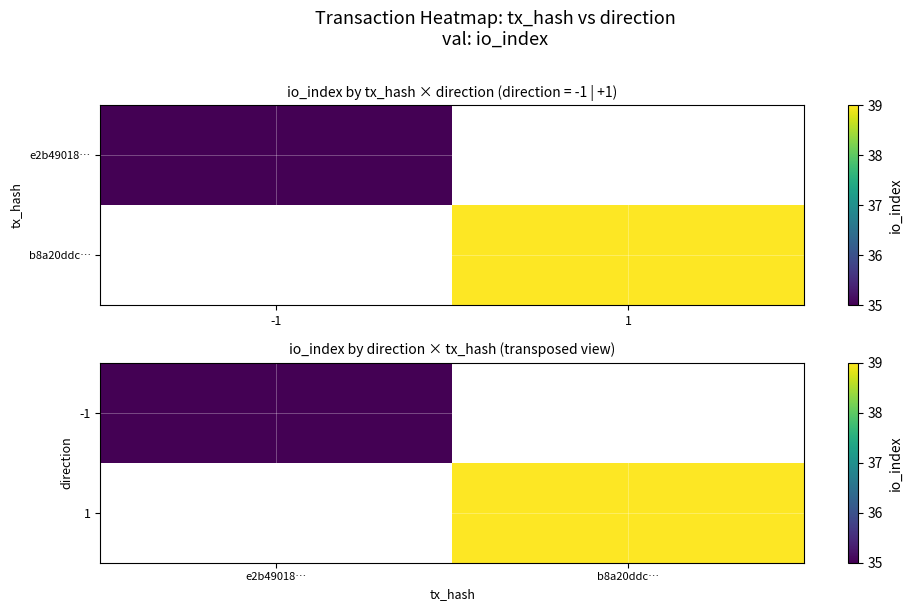

Rank the series at b8a20ddc… from lowest to highest value.

-1, 1